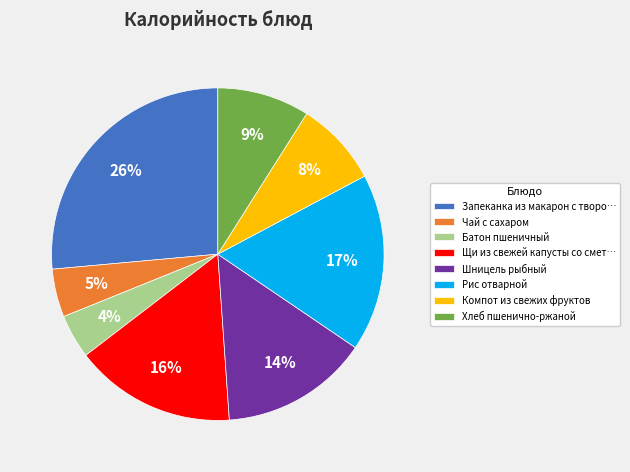

How many slices are in this pie chart?

8